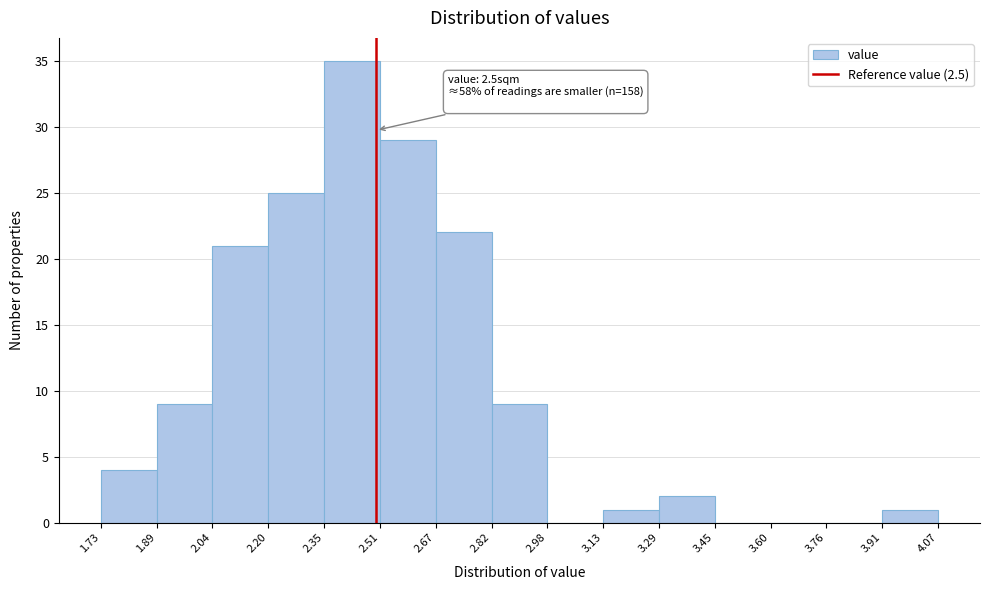

Over which range of the x-axis is the bar tallest?

2.35 to 2.51